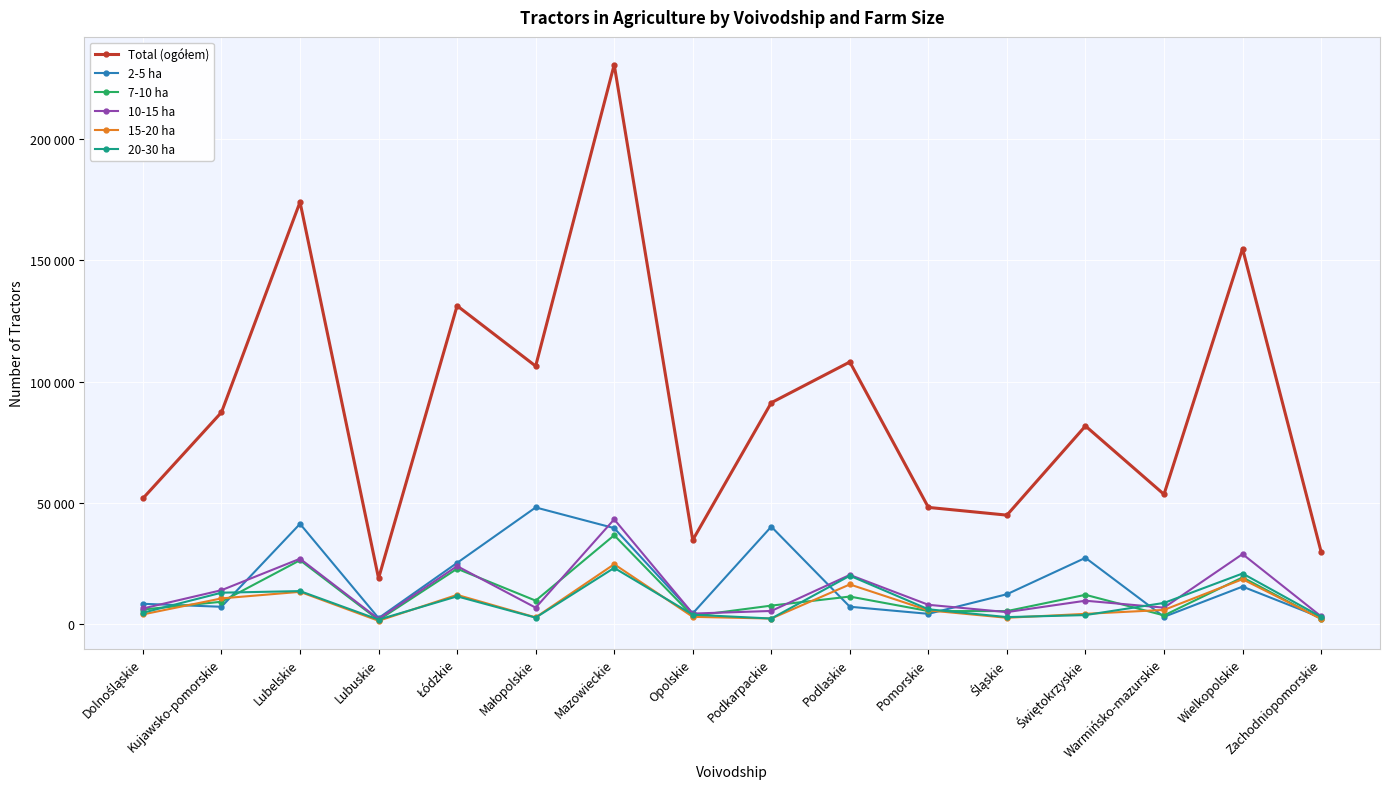

What position from the left is Warmińsko-mazurskie?

14